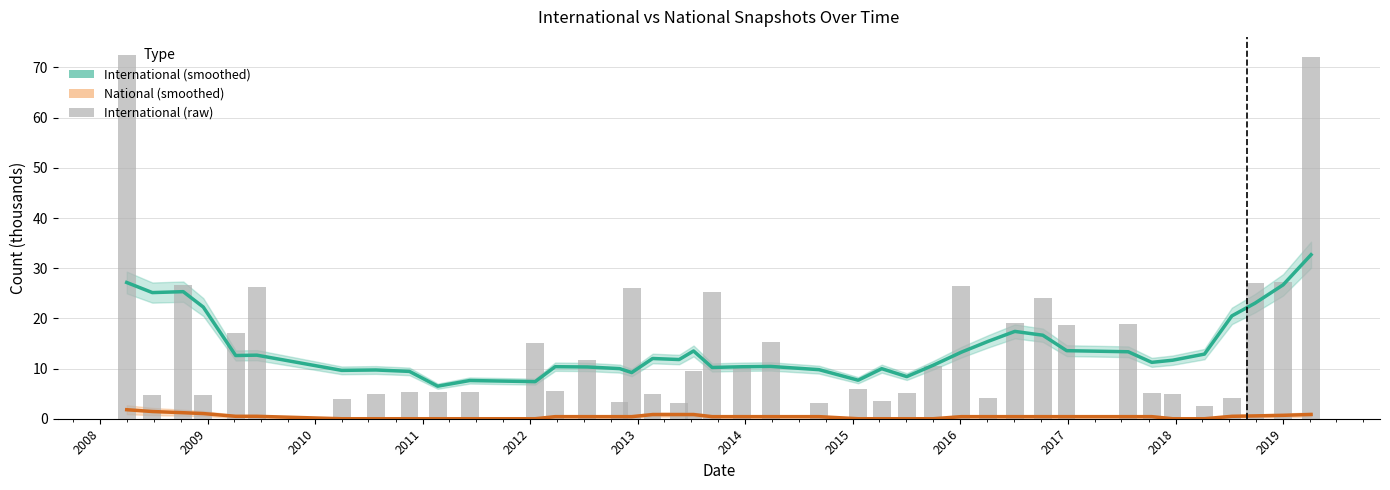

Which series has the largest range (max minus min)?

international (raw)